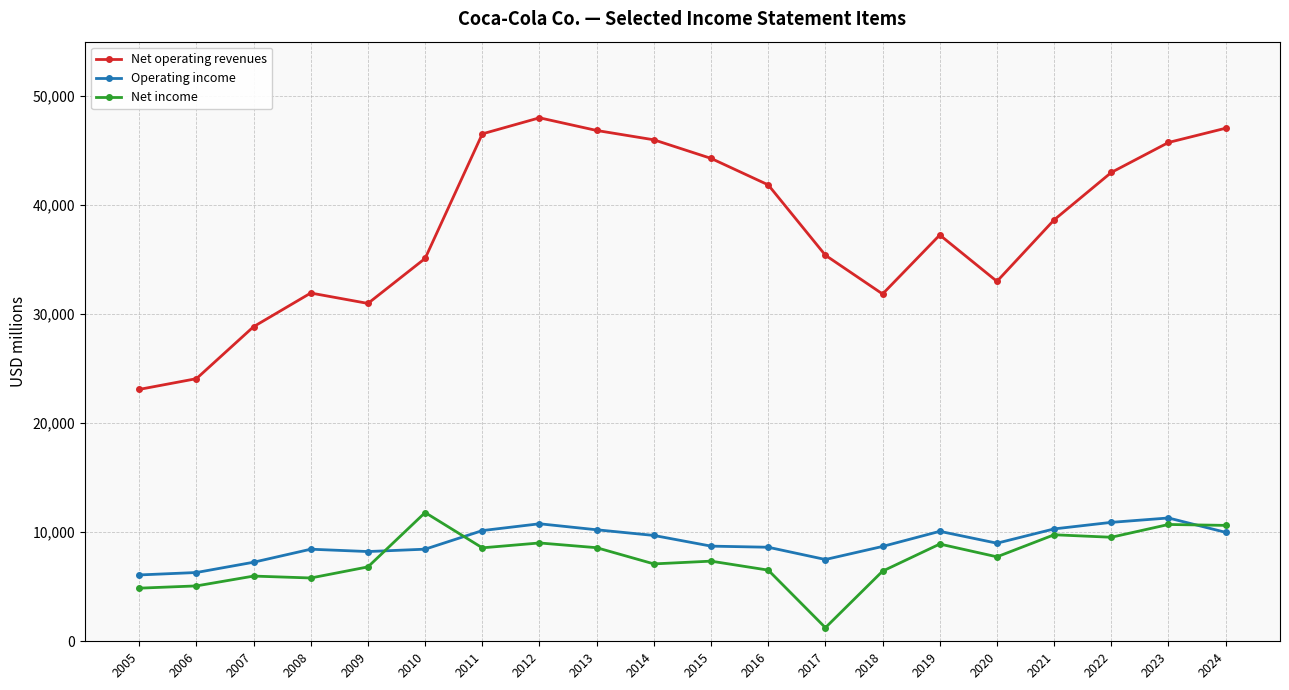

What is the difference between the highest and lowest values at 2019?

28346